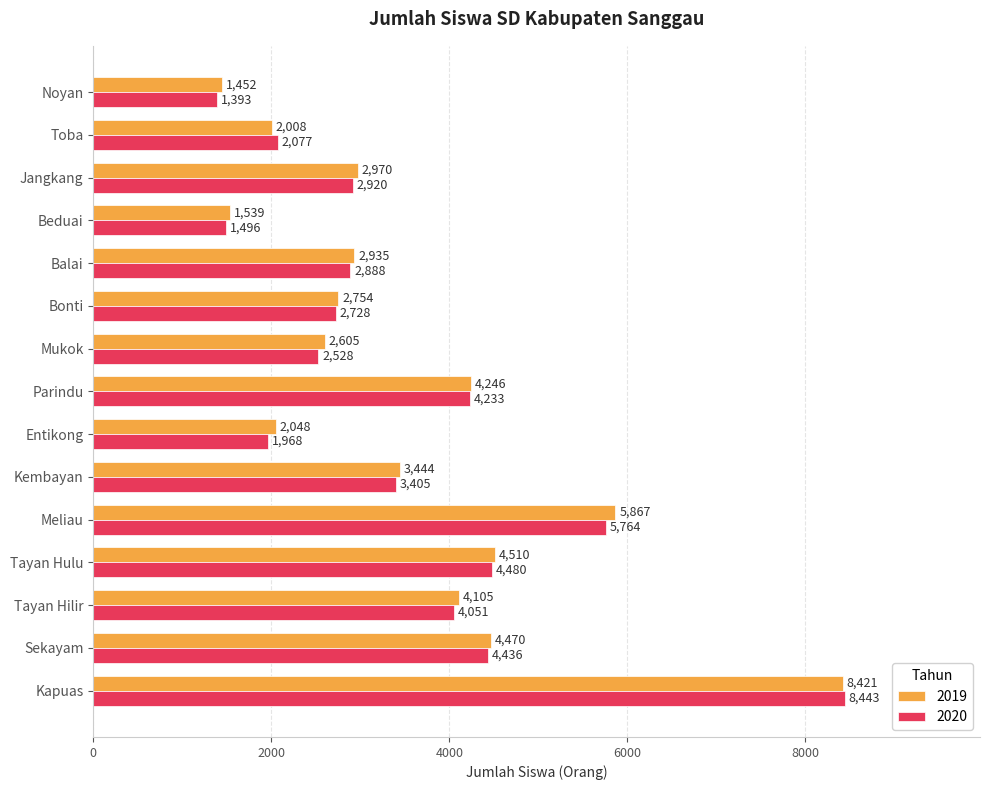

At which category is the sum across all series the highest?

Kapuas